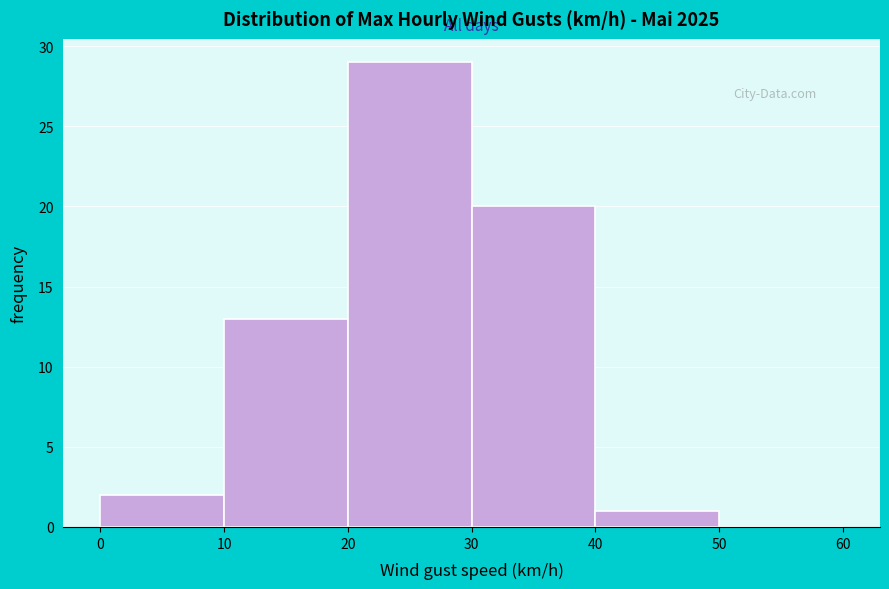

Over which range of the x-axis is the bar tallest?

20 to 30